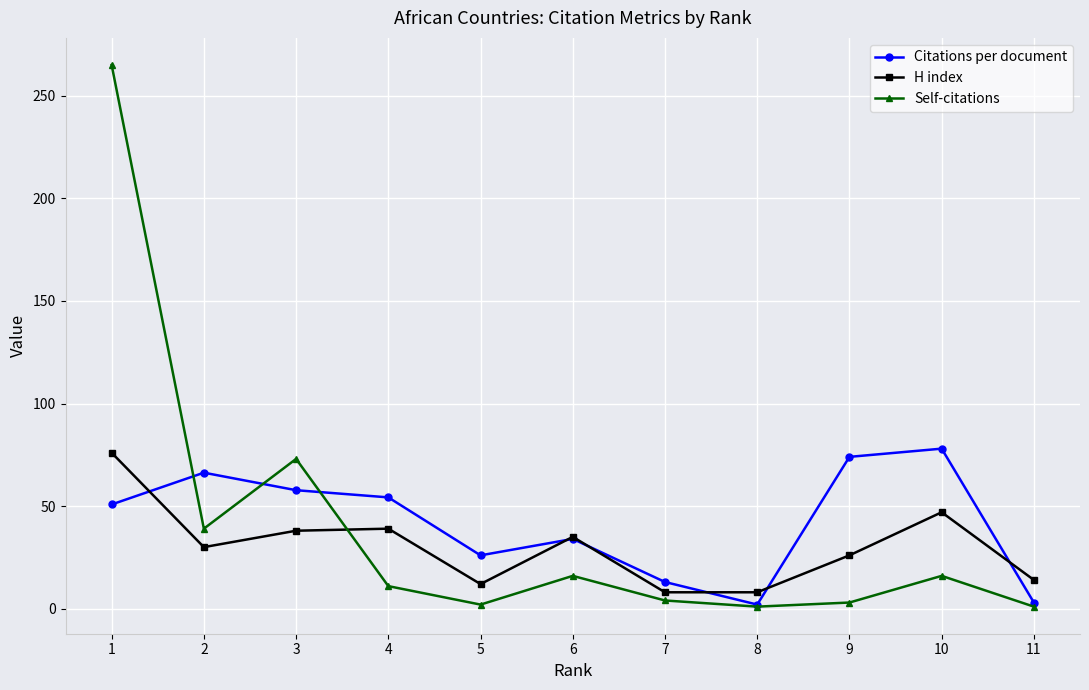

What is the difference between the maximum and second lowest values in the H index series?

68.0